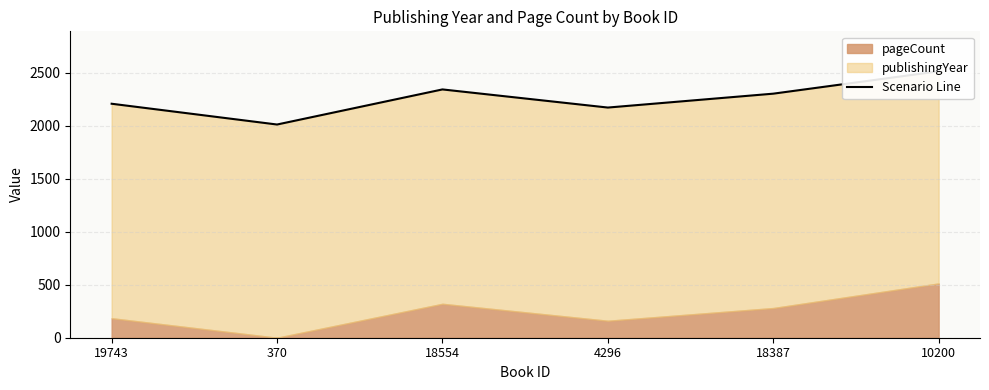

List the labels in order of value, largest first.

10200, 18554, 18387, 19743, 4296, 370